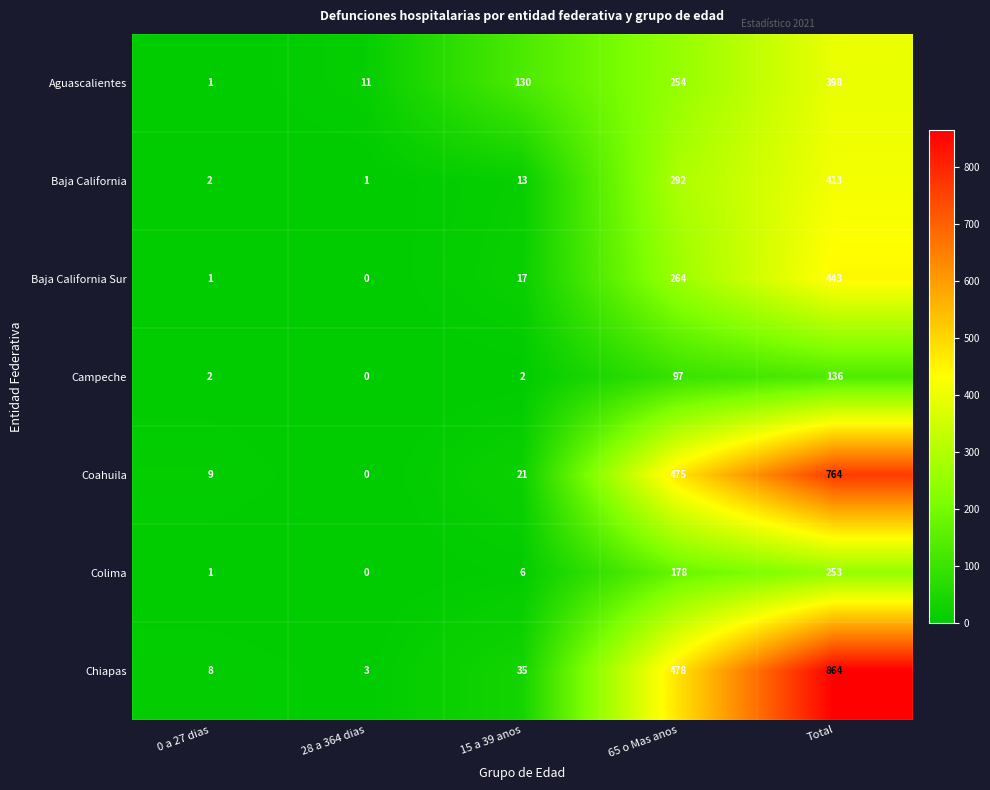

Where is Baja California Sur nearest to the value 221?

65 o Mas anos